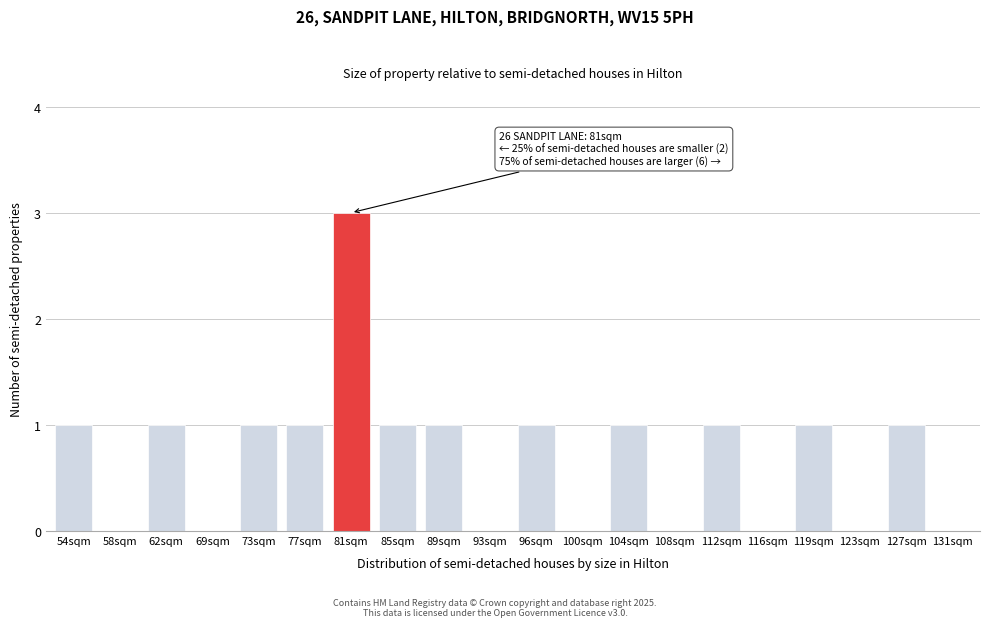

Reading right to left, transcribe all the data shown in this chart.

131sqm=0	127sqm=1	123sqm=0	119sqm=1	116sqm=0	112sqm=1	108sqm=0	104sqm=1	100sqm=0	96sqm=1	93sqm=0	89sqm=1	85sqm=1	81sqm=3	77sqm=1	73sqm=1	69sqm=0	62sqm=1	58sqm=0	54sqm=1